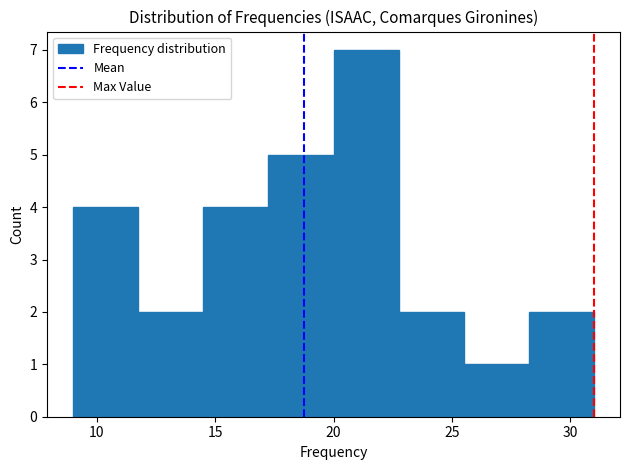

Reading left to right, transcribe this chart: for each bar, give the range it covers on the x-axis and its height. Neither the bar edges nor the heights are printed on the chart, so give them approximately, as read against the axes.

9.00 to 11.75: 4
11.75 to 14.50: 2
14.50 to 17.25: 4
17.25 to 20.00: 5
20.00 to 22.75: 7
22.75 to 25.50: 2
25.50 to 28.25: 1
28.25 to 31.00: 2